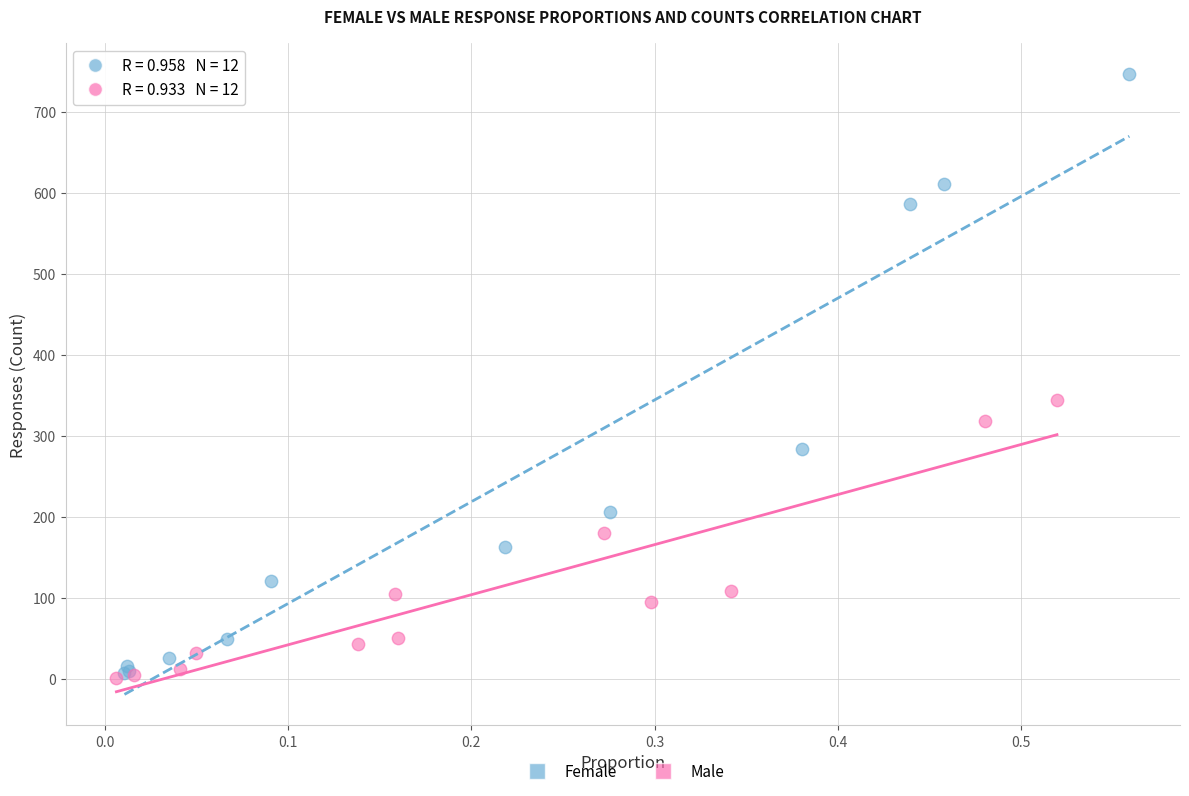

Which series has the largest Y range (max minus min)?

Female